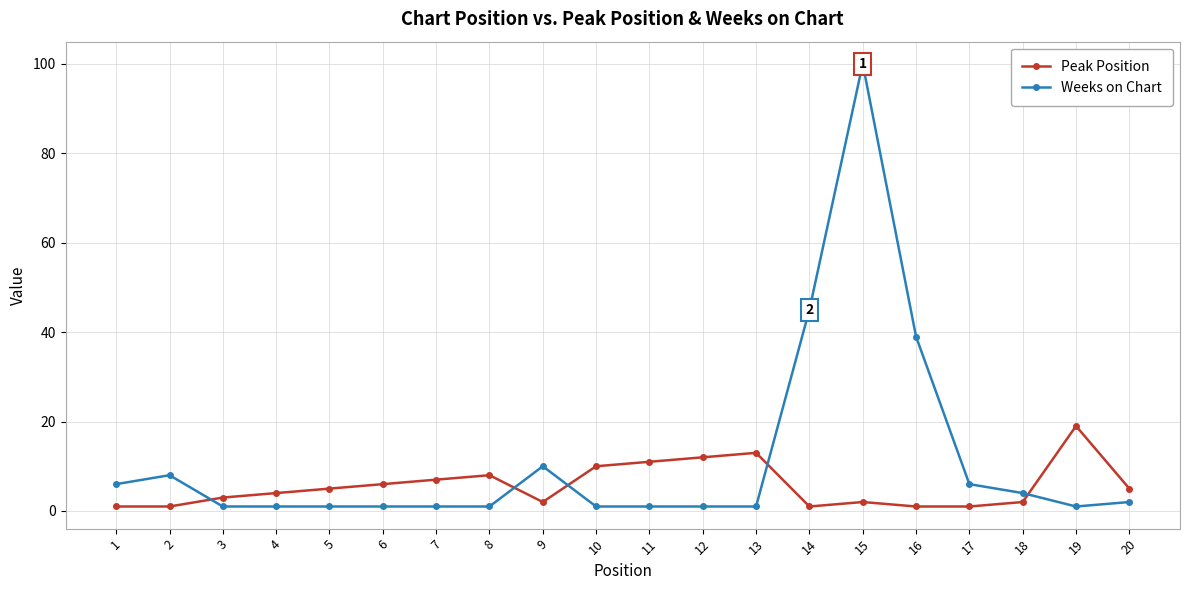

Count the number of data series in this chart.

2